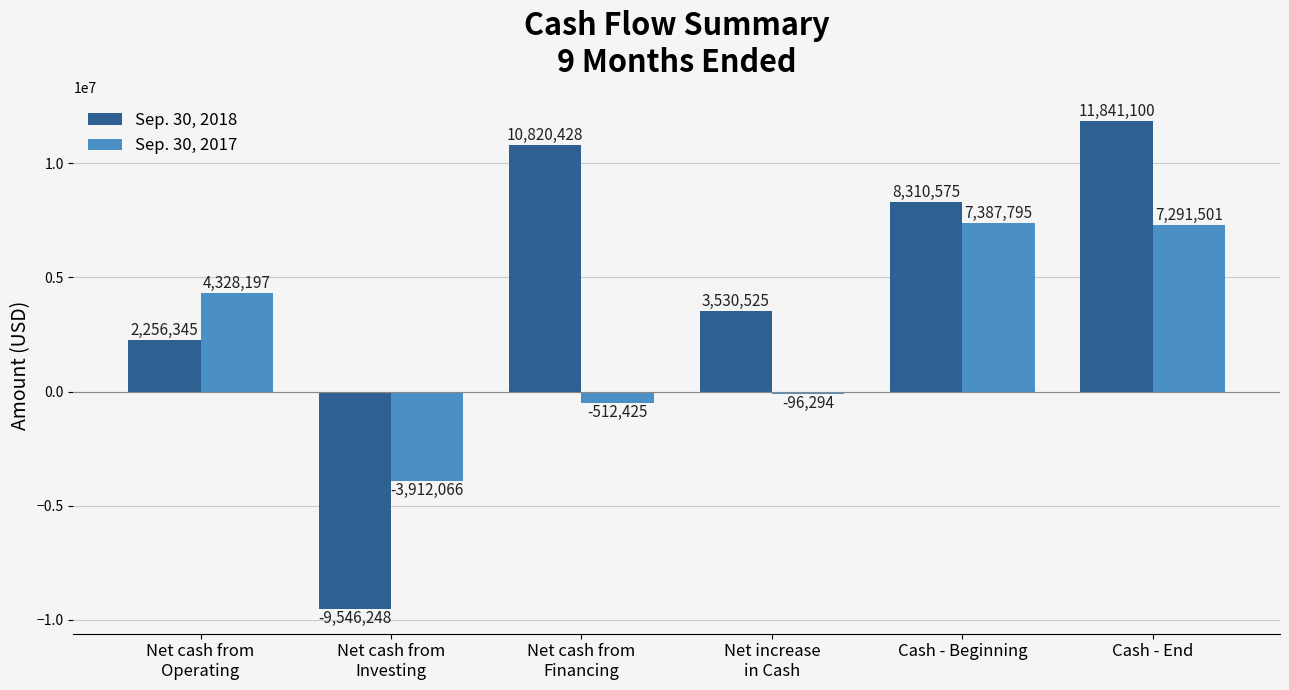

Which series has the widest spread of values?

Sep. 30, 2018